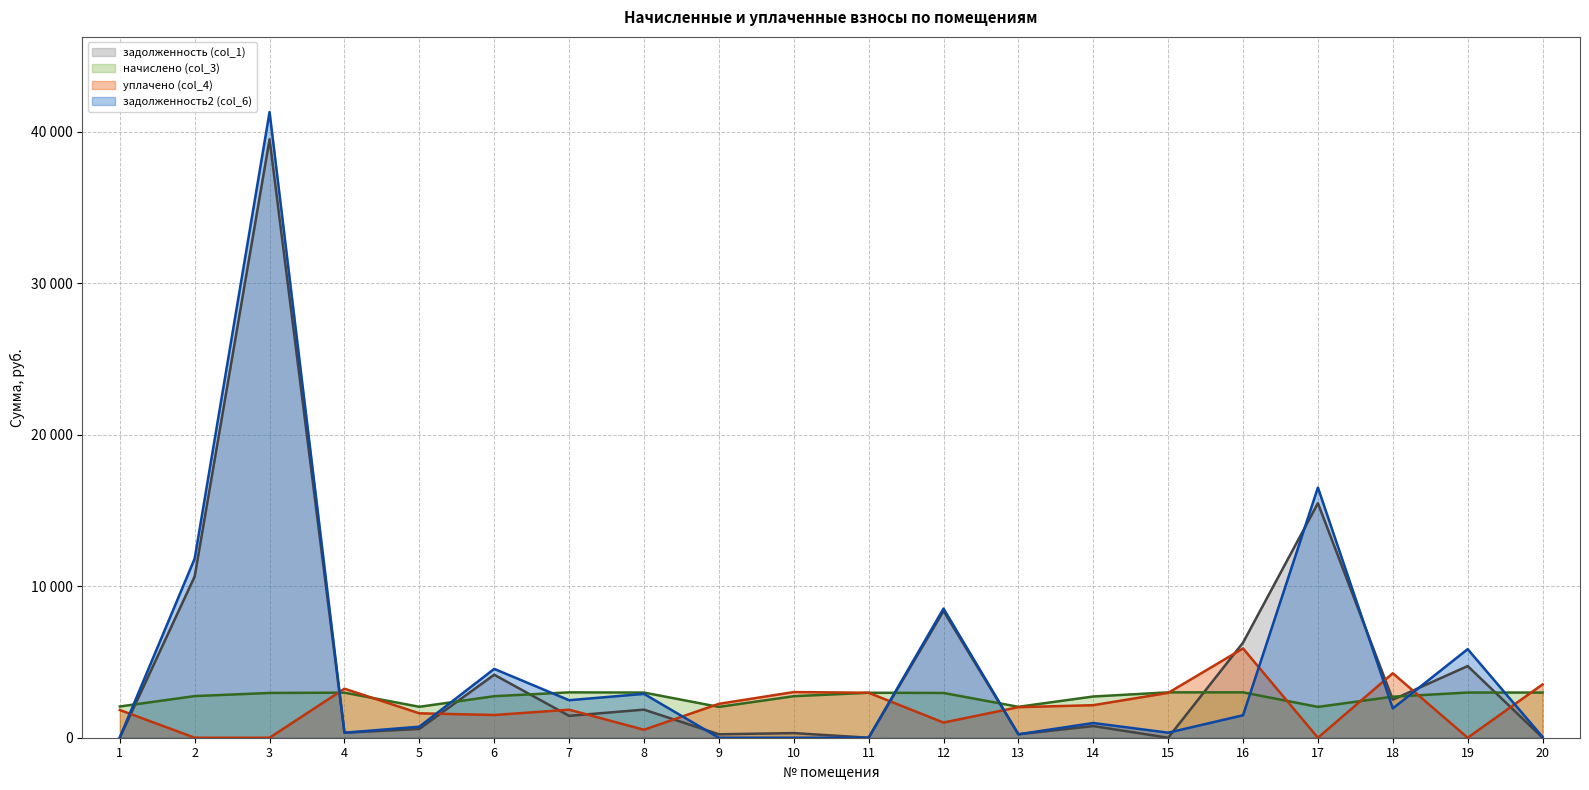

Rank the categories by уплачено (col_4) value from highest to lowest.

16, 18, 20, 4, 10, 11, 15, 9, 14, 13, 7, 1, 5, 6, 12, 8, 2, 3, 17, 19